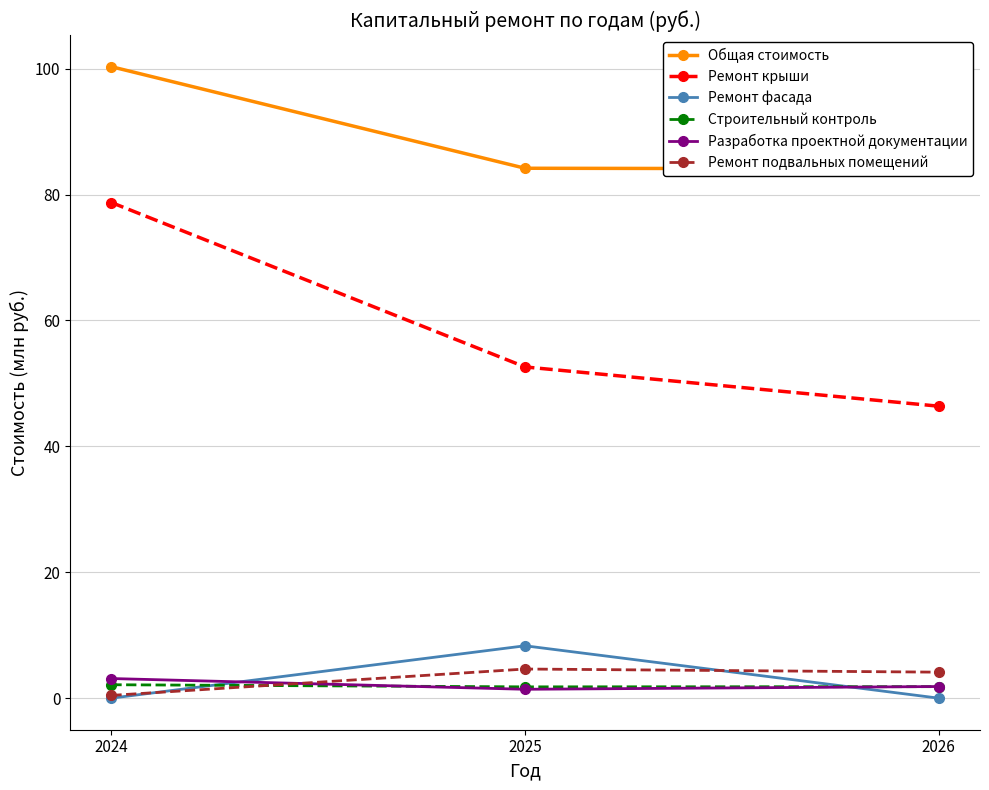

How many distinct data groups are displayed?

6